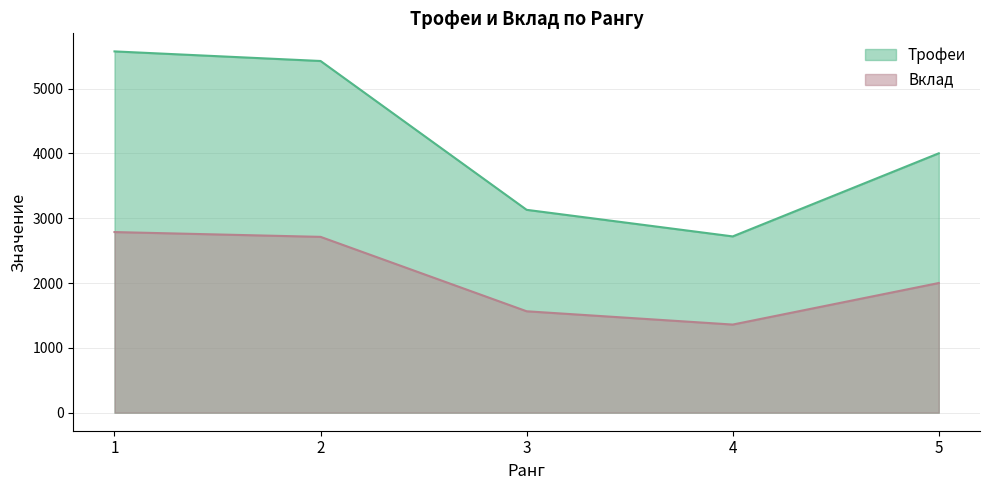

At how many categories does at least one series exceed 3918?

3